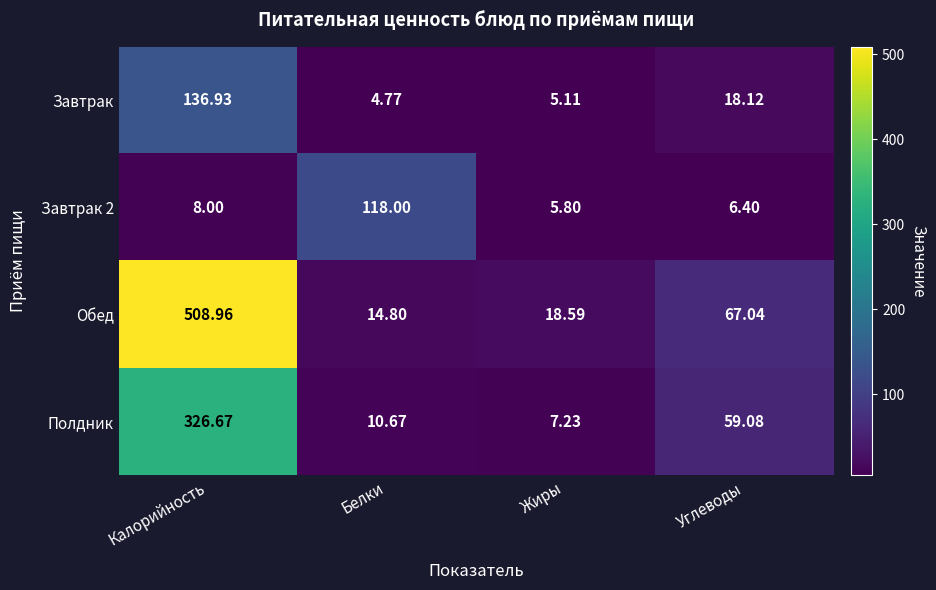

List the labels in order of Завтрак value, smallest first.

Белки, Жиры, Углеводы, Калорийность